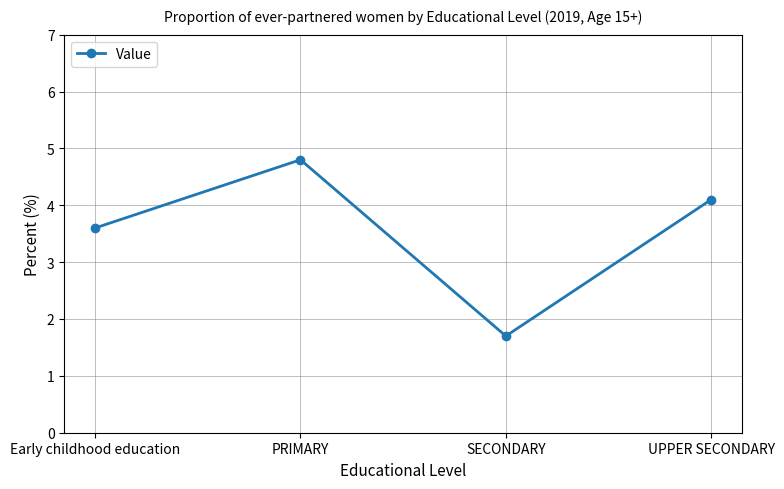

Is it true that the value at Early childhood education is 1.6?

False